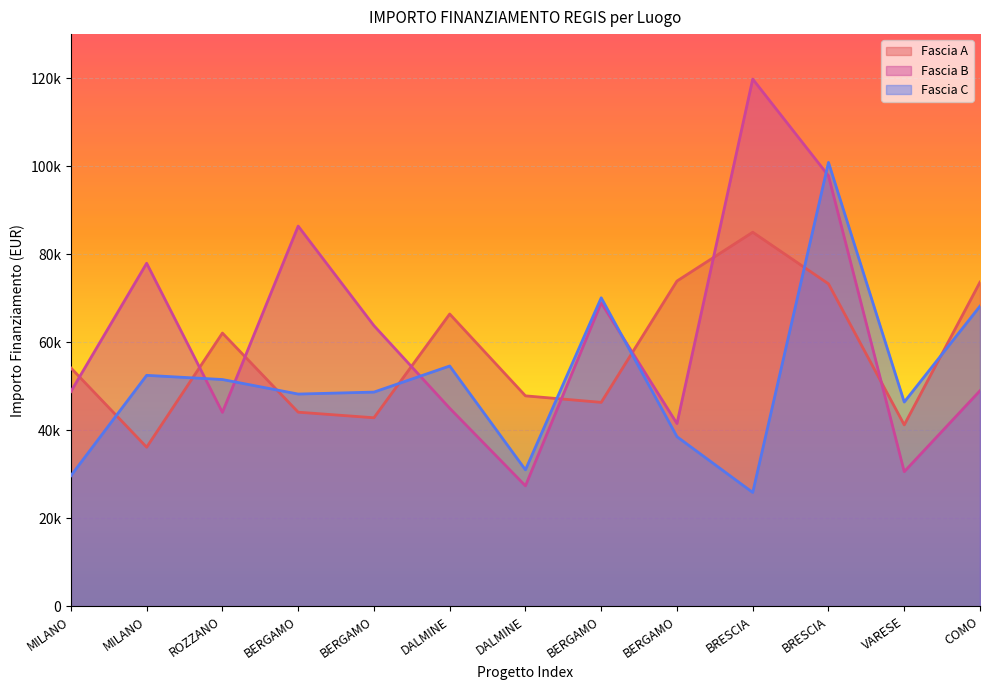

At which category does the chart reach its peak across all series?

BRESCIA